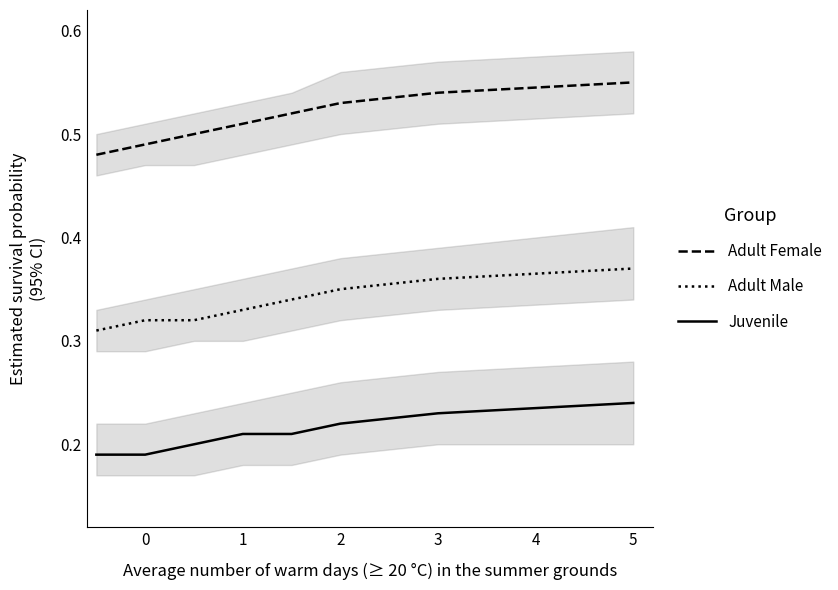

Rank the categories by Adult Female value from highest to lowest.

7, 6, 5, 4, 3, 2, 1, 0